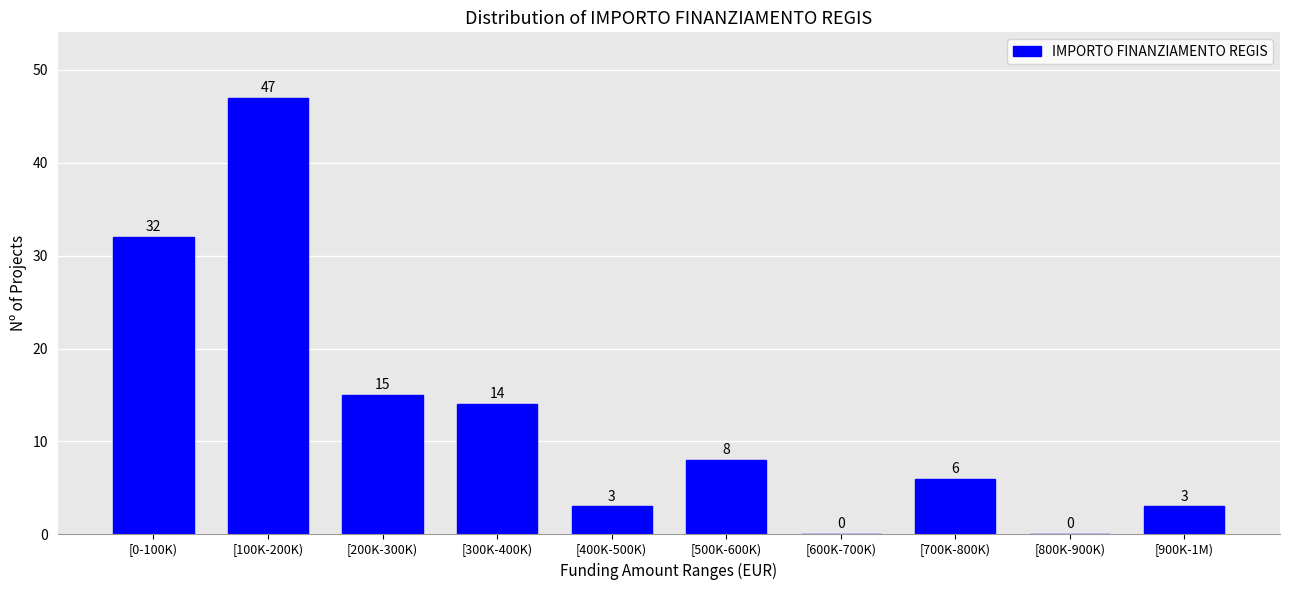

Reading right to left, extract all data points from this chart.

[900K-1M)=3	[800K-900K)=0	[700K-800K)=6	[600K-700K)=0	[500K-600K)=8	[400K-500K)=3	[300K-400K)=14	[200K-300K)=15	[100K-200K)=47	[0-100K)=32